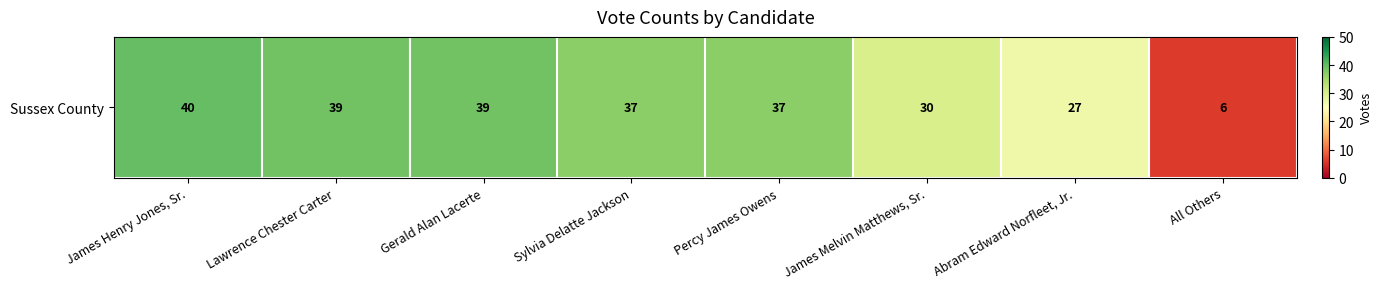

Reading left to right, what are all the values shown in this chart?

40	39	39	37	37	30	27	6